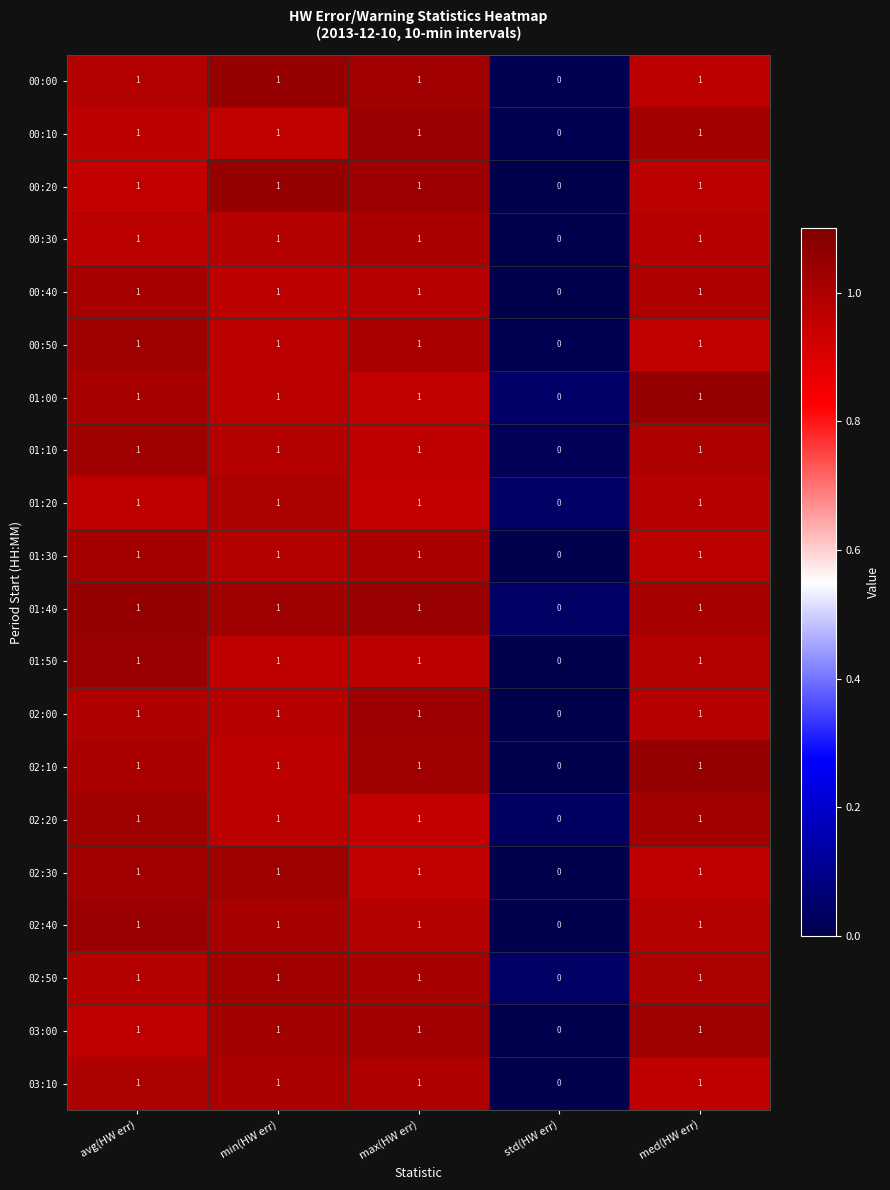

What is the spread (max minus min) of values at std(HW err)?

0